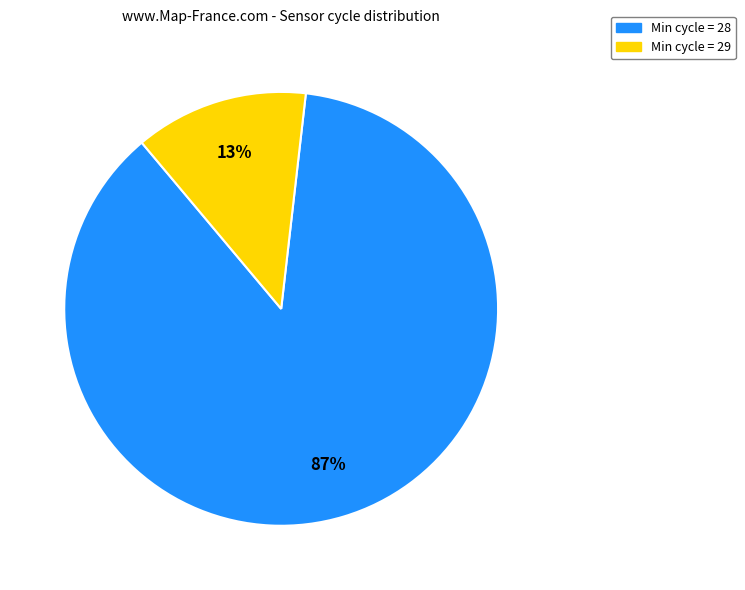

To the nearest percent, what is the average slice percentage?

50%